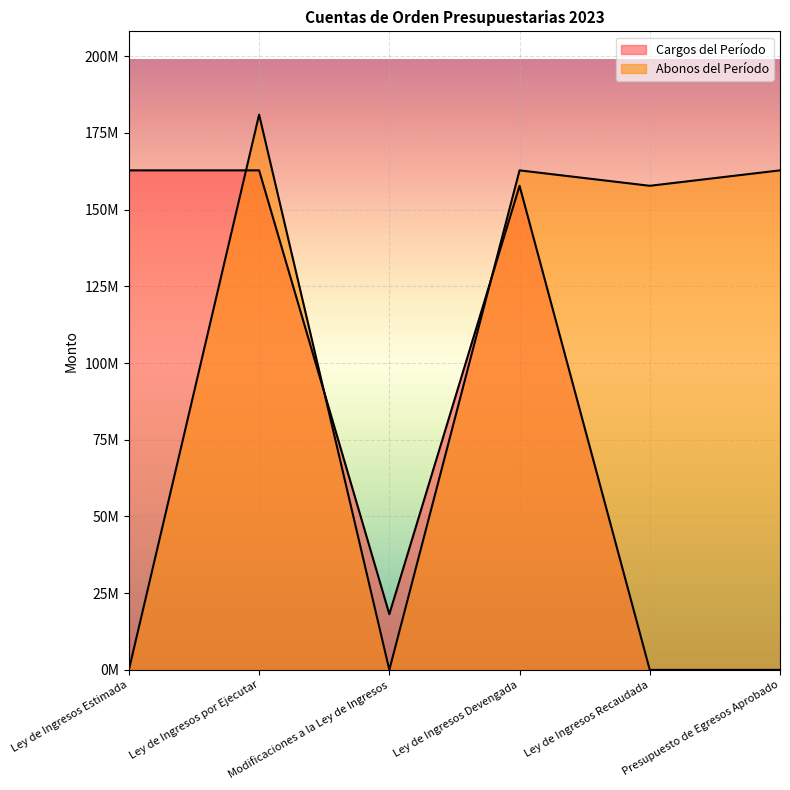

Is it true that Abonos del Período equals 0.0 at Ley de Ingresos Estimada?

True